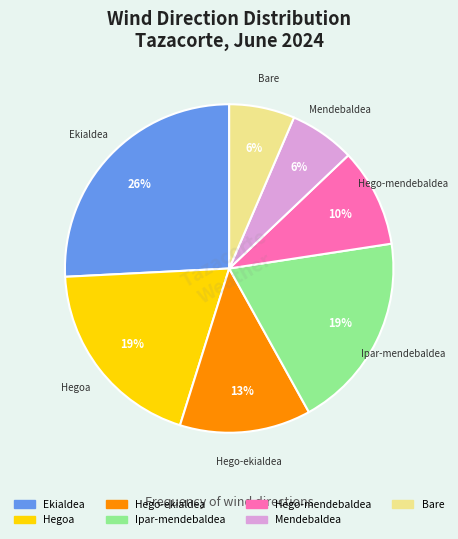

Combined, do Bare and Ekialdea account for over 50%?

No